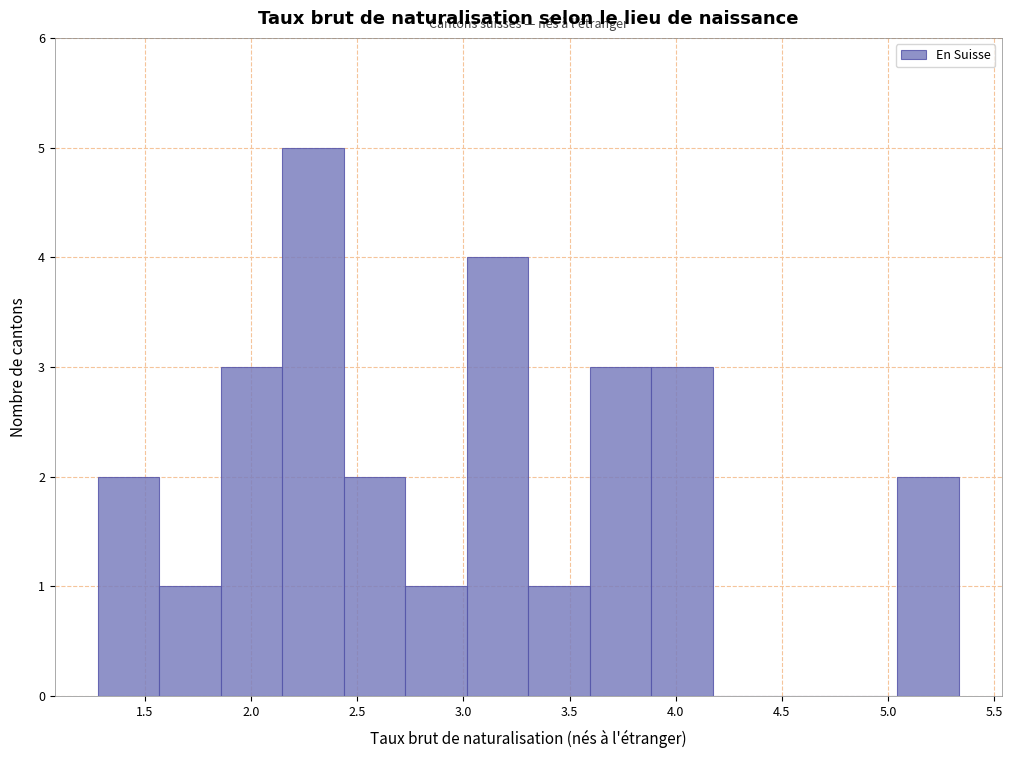

Reading left to right, transcribe this chart: for each bar, give the range it covers on the x-axis and its height. Neither the bar edges nor the heights are printed on the chart, so give them approximately, as read against the axes.

1.30 to 1.55: 2
1.55 to 1.85: 1
1.85 to 2.15: 3
2.15 to 2.45: 5
2.45 to 2.75: 2
2.75 to 3.00: 1
3.00 to 3.30: 4
3.30 to 3.60: 1
3.60 to 3.90: 3
3.90 to 4.15: 3
4.15 to 4.45: 0
4.45 to 4.75: 0
4.75 to 5.05: 0
5.05 to 5.35: 2